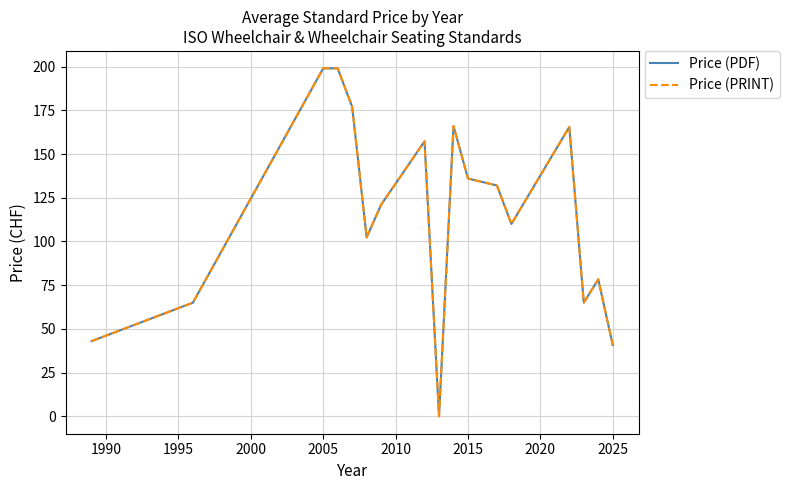

True or false: Price (PRINT) and Price (PDF) cross at least once.

False